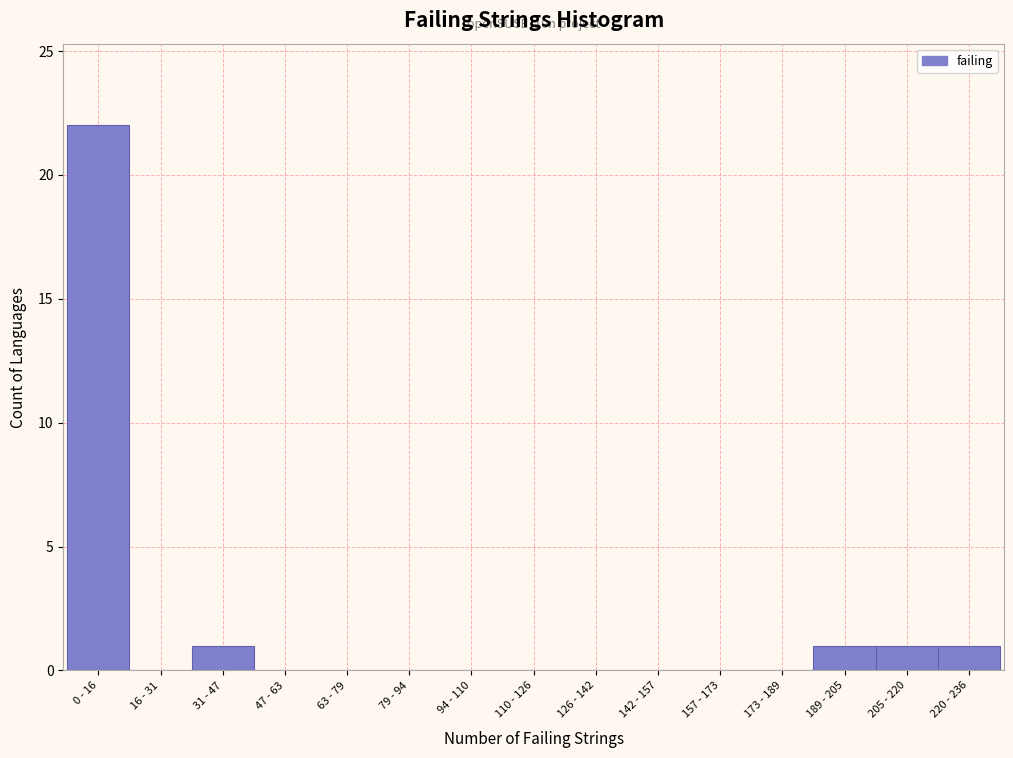

Reading left to right, extract all data points from this chart.

0 - 16=22	16 - 31=0	31 - 47=1	47 - 63=0	63 - 79=0	79 - 94=0	94 - 110=0	110 - 126=0	126 - 142=0	142 - 157=0	157 - 173=0	173 - 189=0	189 - 205=1	205 - 220=1	220 - 236=1